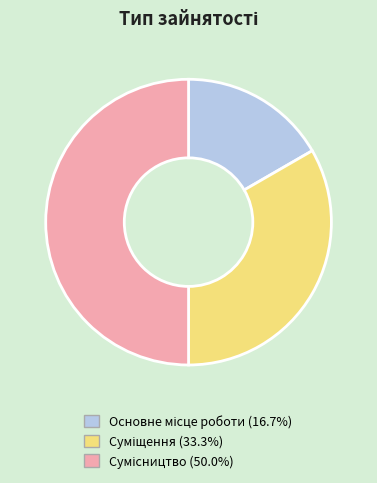

The Сумісництво slice represents 50% of the pie. True or false?

True